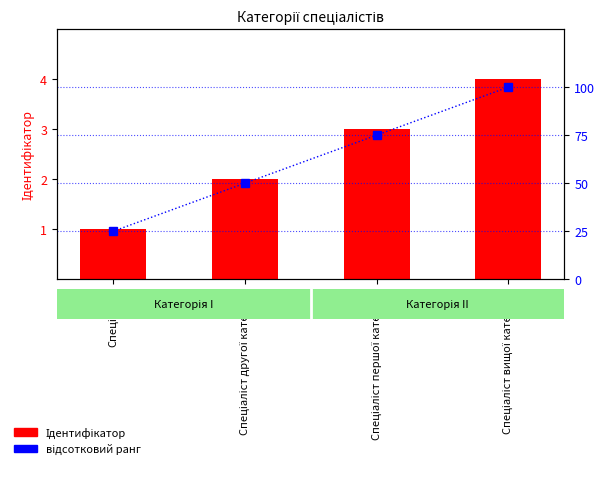

At Спеціаліст, list the series in order from smallest to largest.

Ідентифікатор, відсотковий ранг